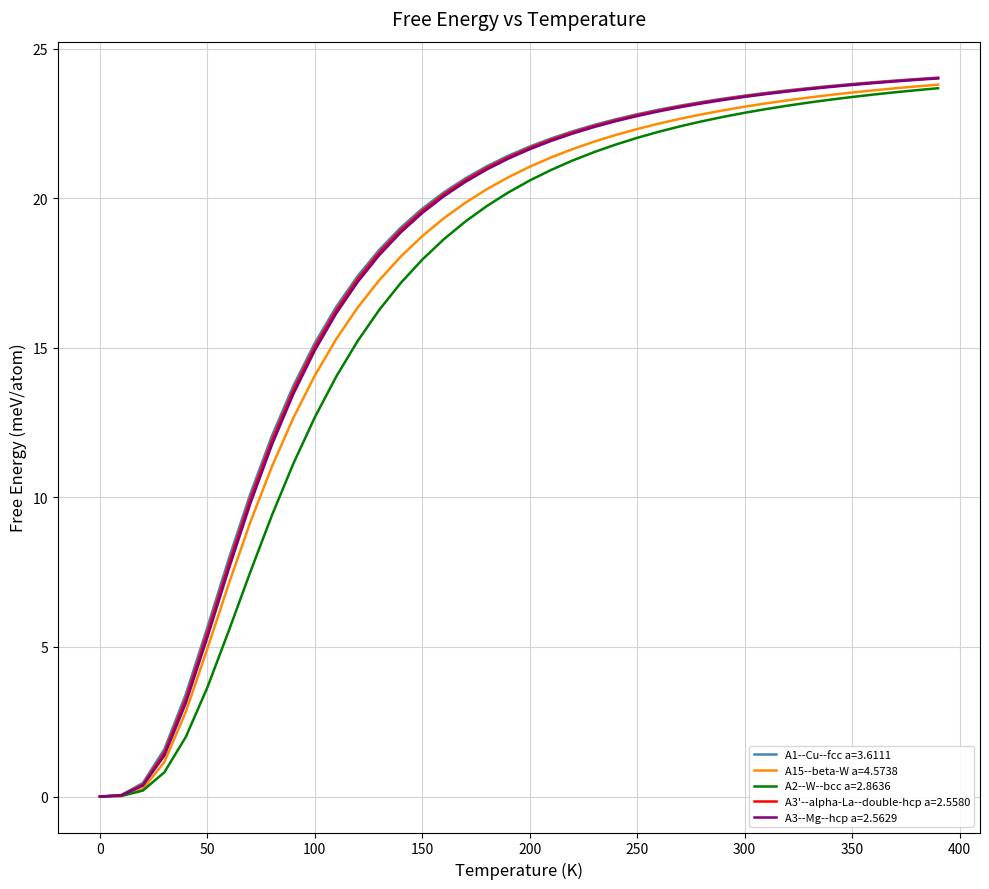

What is the maximum value for A15--beta-W a=4.5738?

23.8